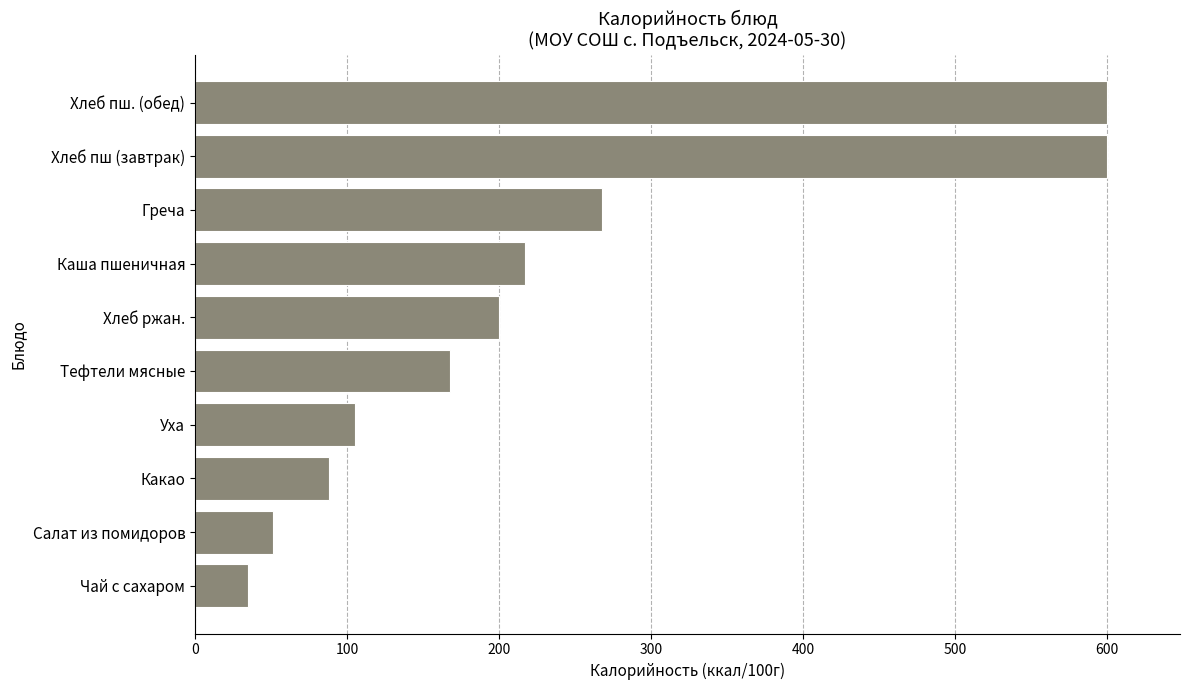

What is the difference between the maximum and minimum values?

565